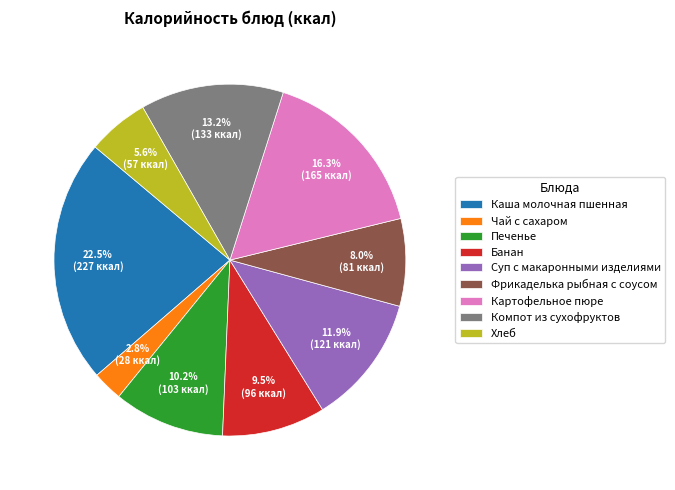

True or false: Печенье accounts for 10% of the total.

True